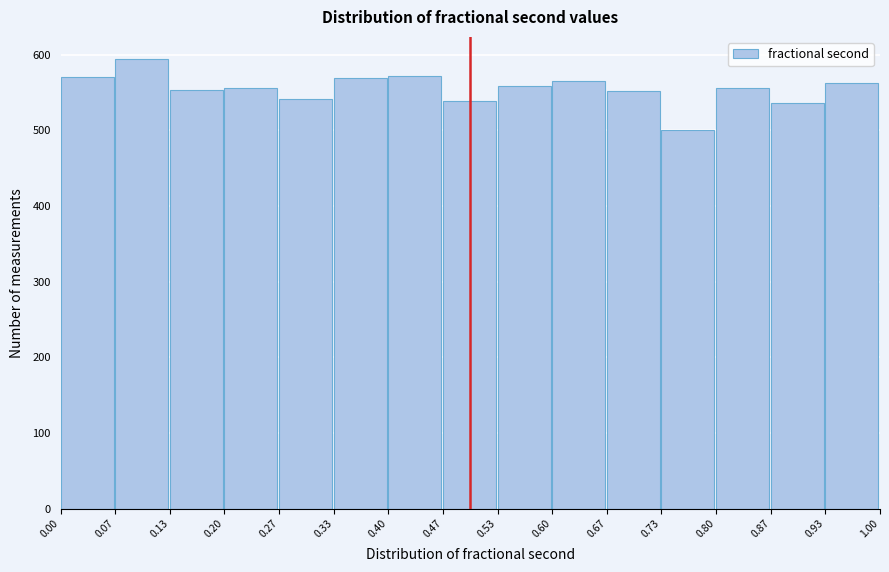

Reading left to right, list every bar in this chart as the range it spans on the x-axis followed by its height. The values are not printed on the chart, so give them approximately, as read against the axis.

0.00 to 0.07: 570
0.07 to 0.13: 590
0.13 to 0.20: 550
0.20 to 0.27: 560
0.27 to 0.33: 540
0.33 to 0.40: 570
0.40 to 0.47: 570
0.47 to 0.53: 540
0.53 to 0.60: 560
0.60 to 0.67: 570
0.67 to 0.73: 550
0.73 to 0.80: 500
0.80 to 0.87: 560
0.87 to 0.93: 540
0.93 to 1.00: 560